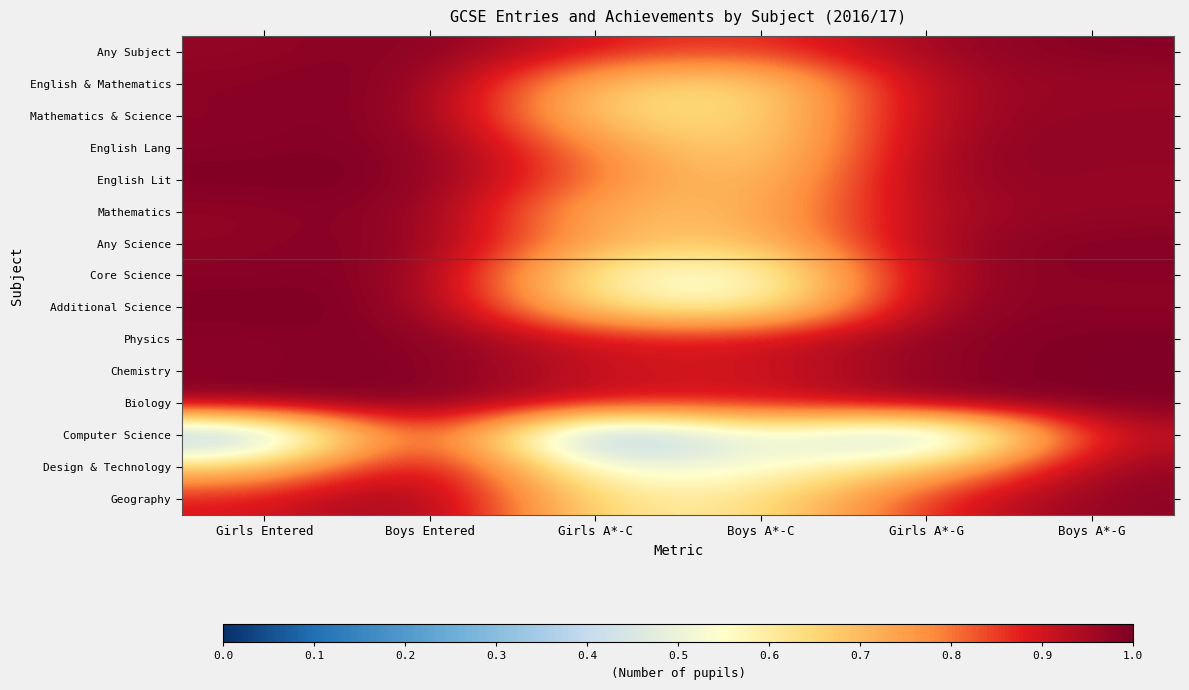

Count the number of categories in the chart.

6